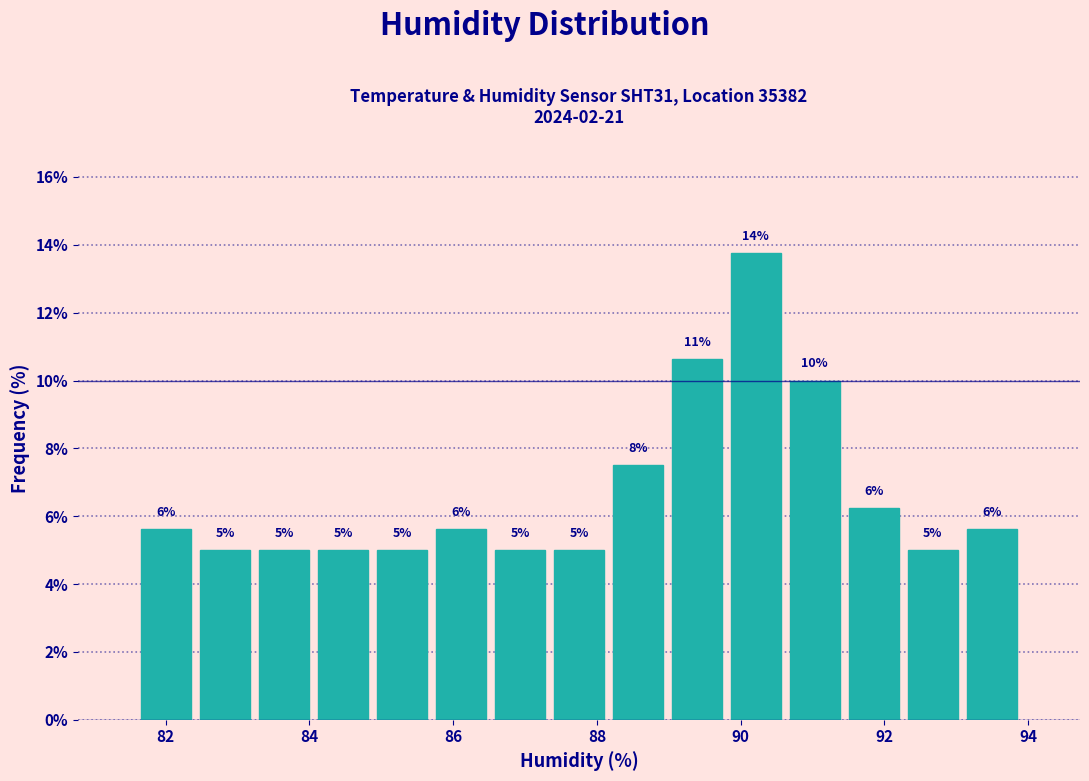

Over which range of the x-axis is the bar tallest?

89.80 to 90.62